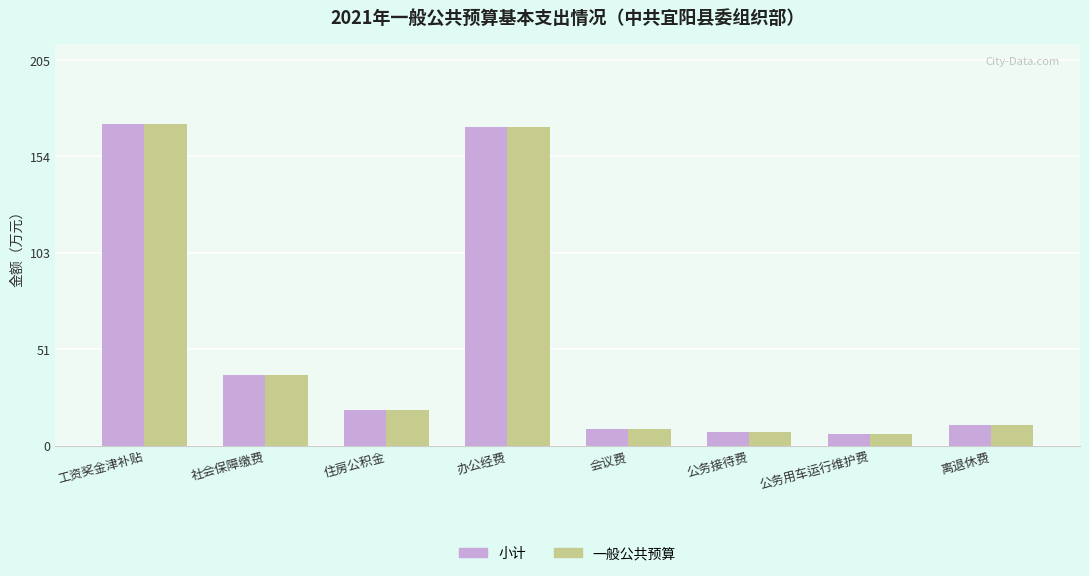

What is the label of the 3rd bar from the right?

公务接待费